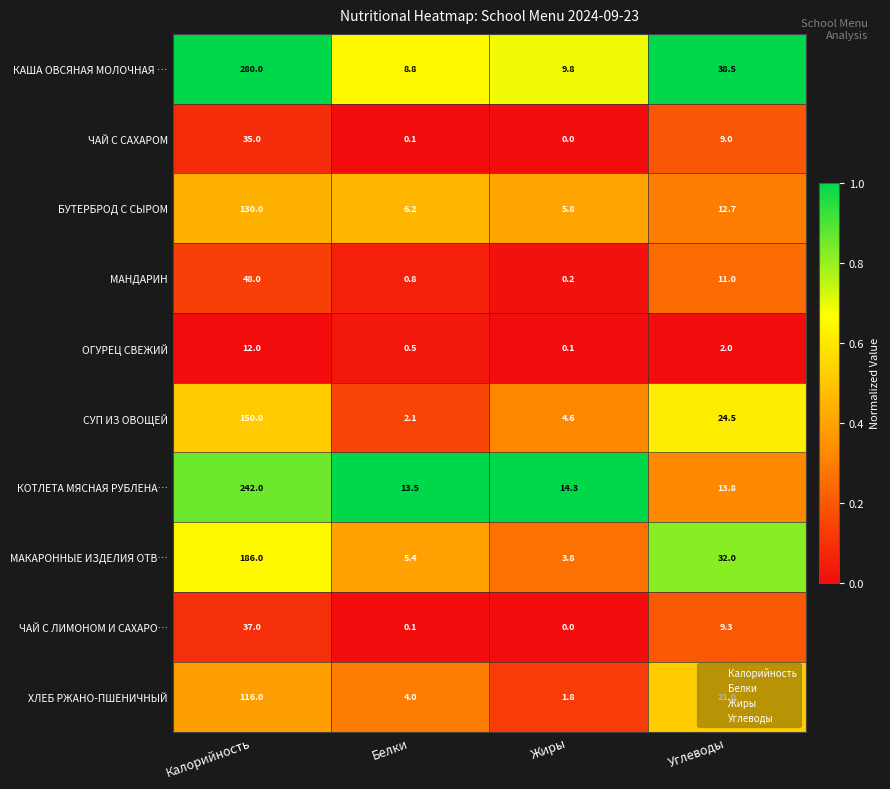

True or false: ОГУРЕЦ СВЕЖИЙ has a value of 17.1 at Калорийность.

False